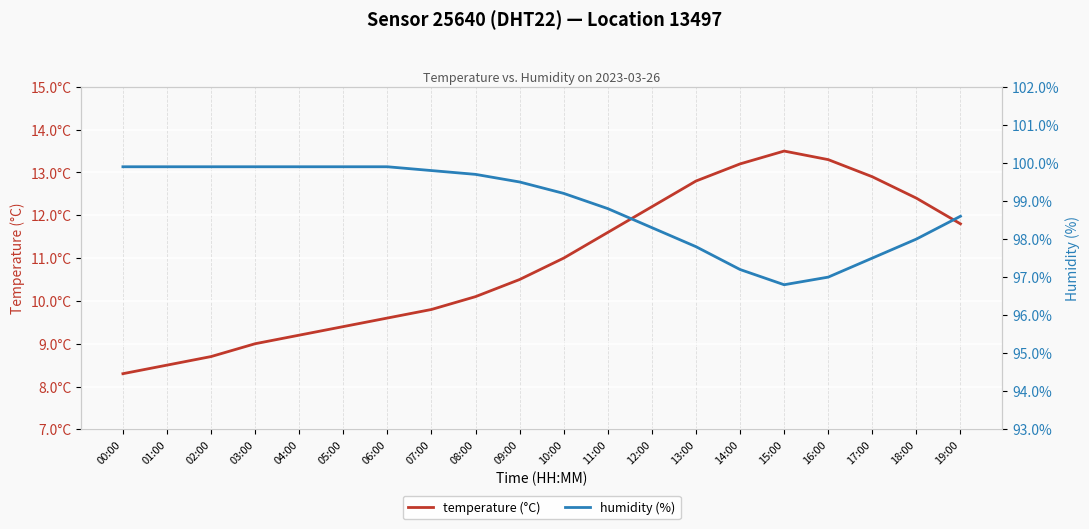

What is the total value across all series at 06:00?

109.5